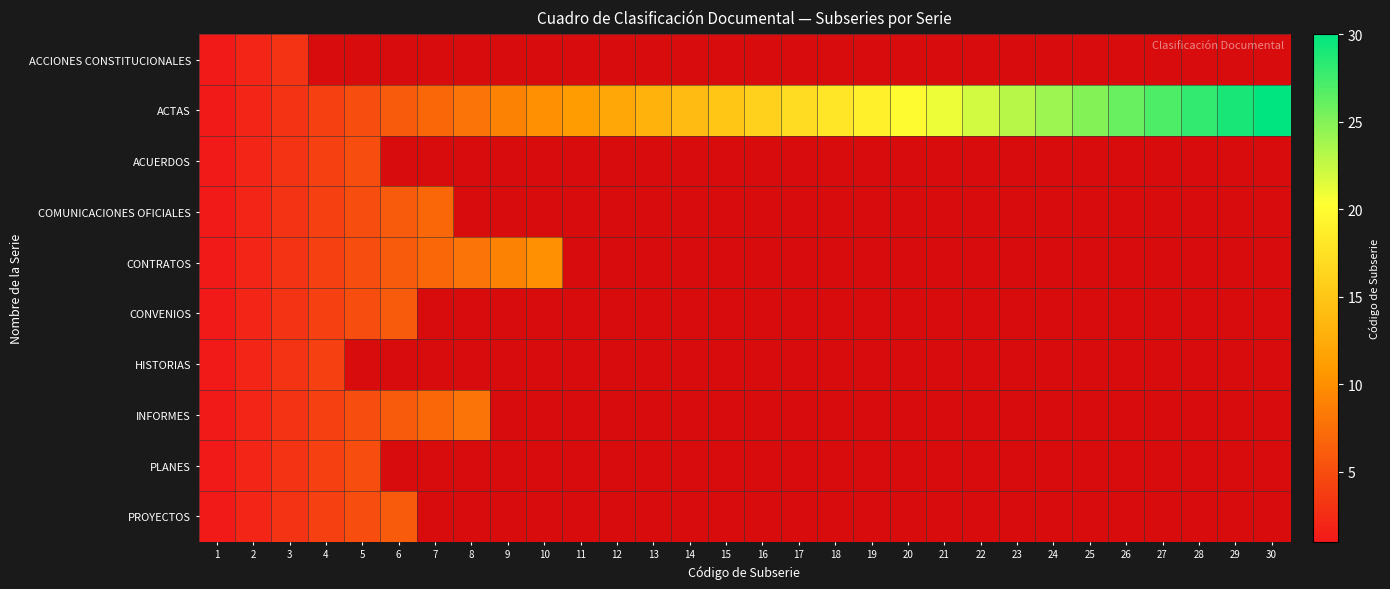

What is the minimum value for PLANES?

1.0